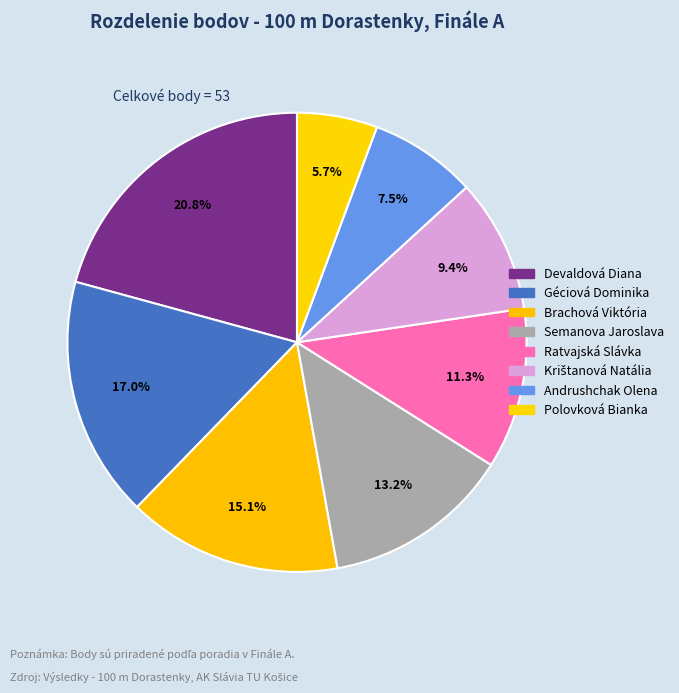

To the nearest percent, what is the combined percentage of Semanova Jaroslava and Andrushchak Olena?

21%